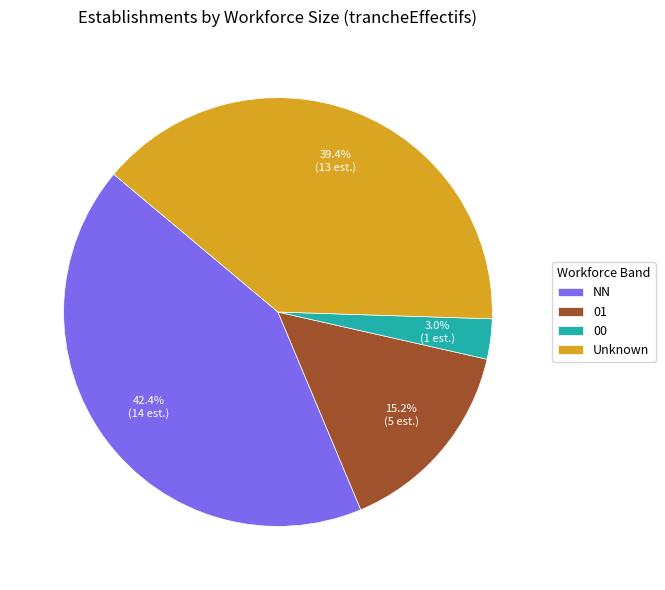

Is the sum of 00 and 01 greater than half?

No